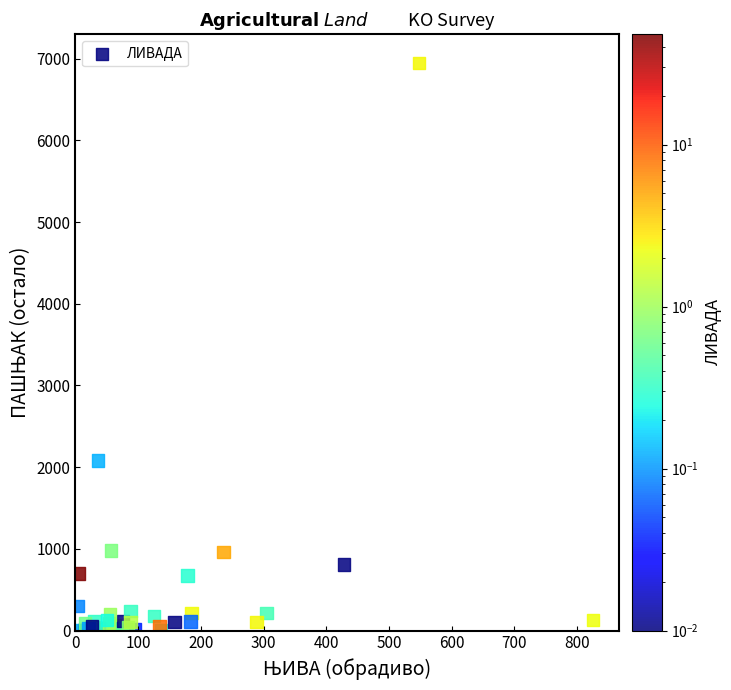

What Y value in the scatter plot is closest to 3475?

2080.2